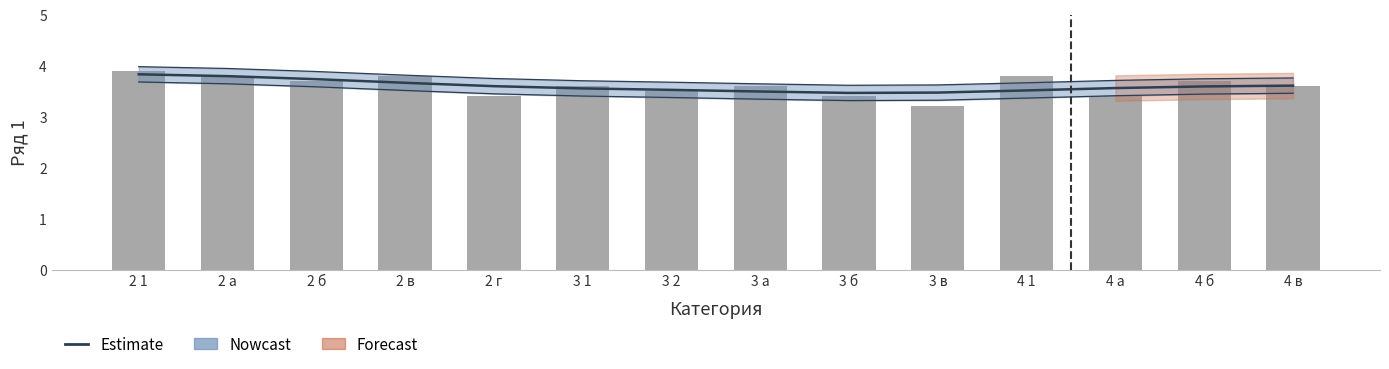

Which series has the widest spread of values?

Ряд 1